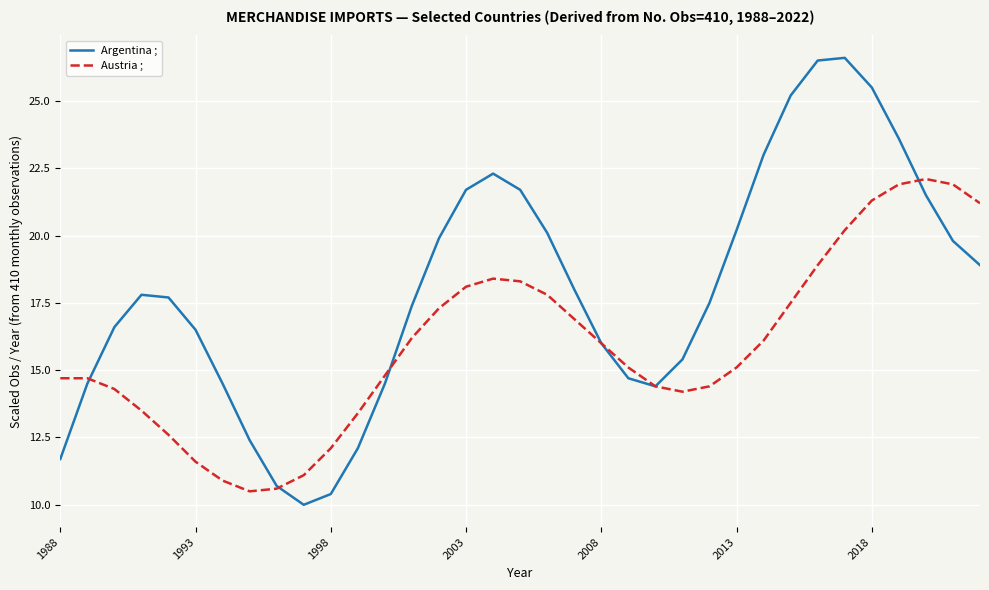

Which series ends up on top after the final intersection of Austria ; and Argentina ;?

Austria ;